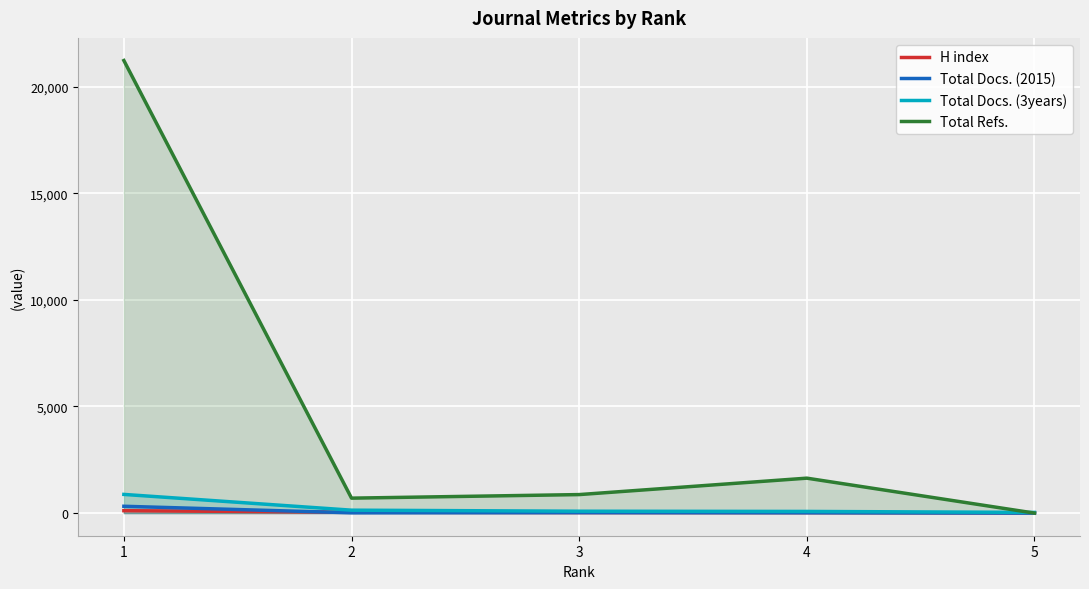

True or false: Total Docs. (2015) and Total Docs. (3years) intersect in this chart.

False